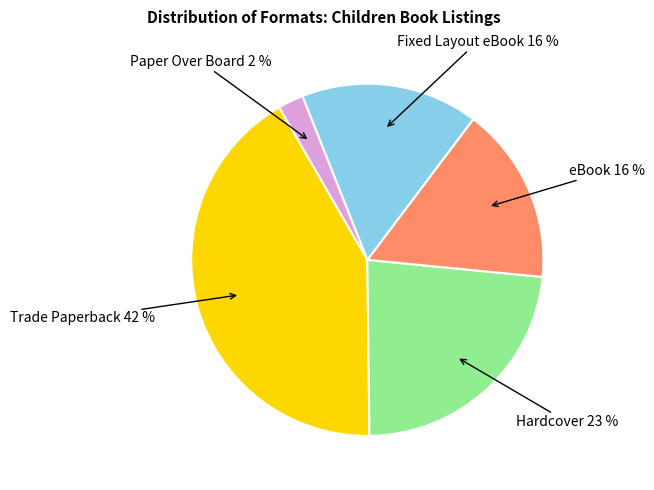

Is it true that Trade Paperback is 42% of the pie?

True